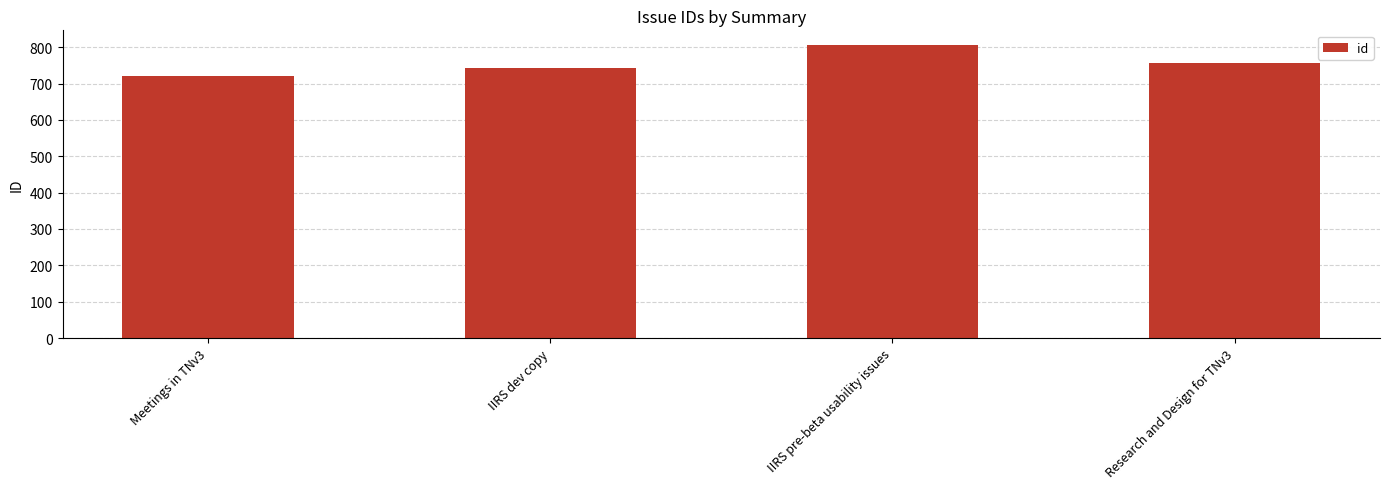

Which category has the lowest value across all series?

Meetings in TNv3